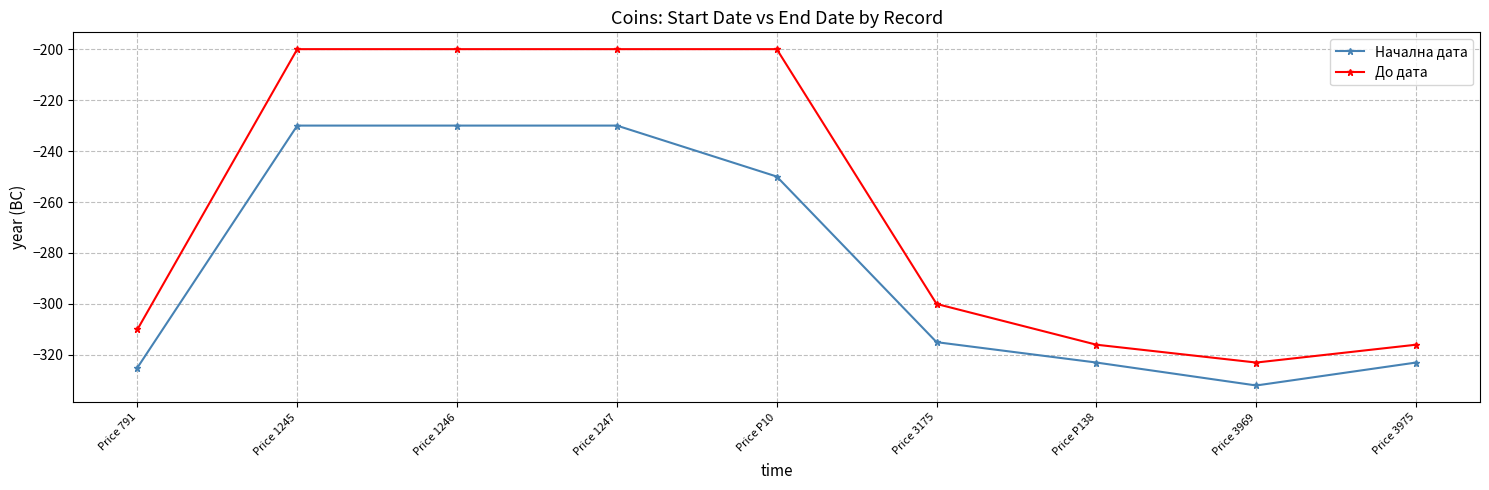

What is the difference between the До дата values at Price 791 and Price P10?

110